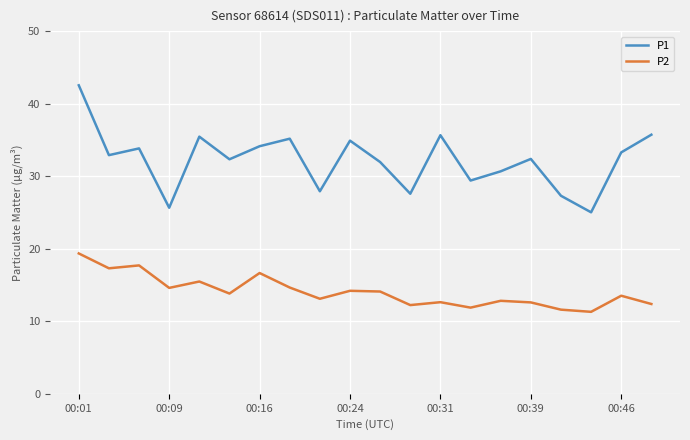

True or false: P1 and P2 cross at least once.

False